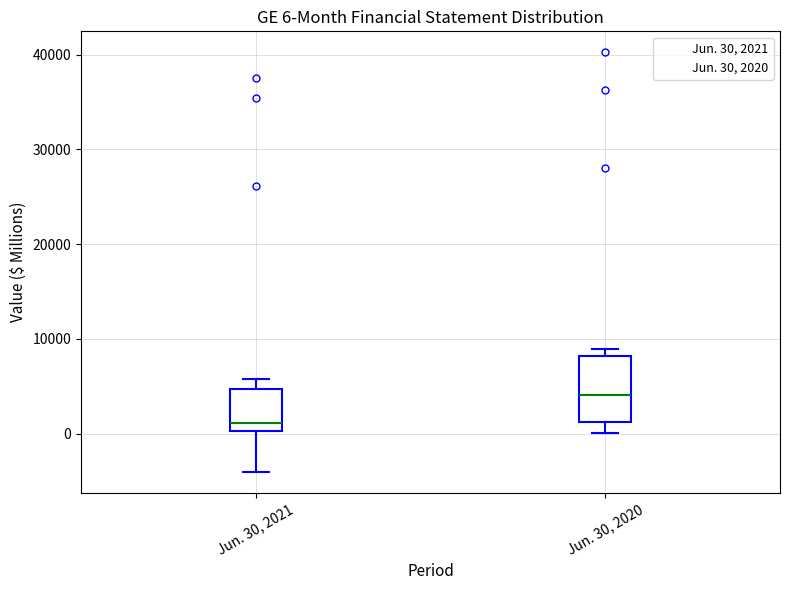

Which box has the highest median line?

Jun. 30, 2020